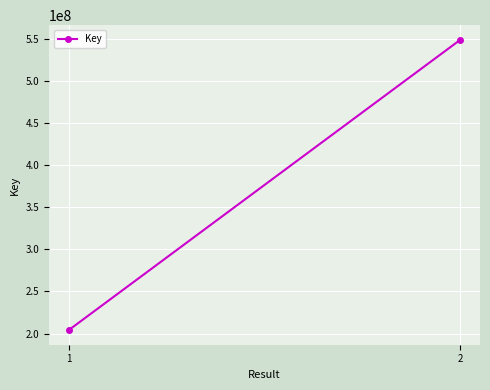

What is the maximum value shown in the chart?

549334486